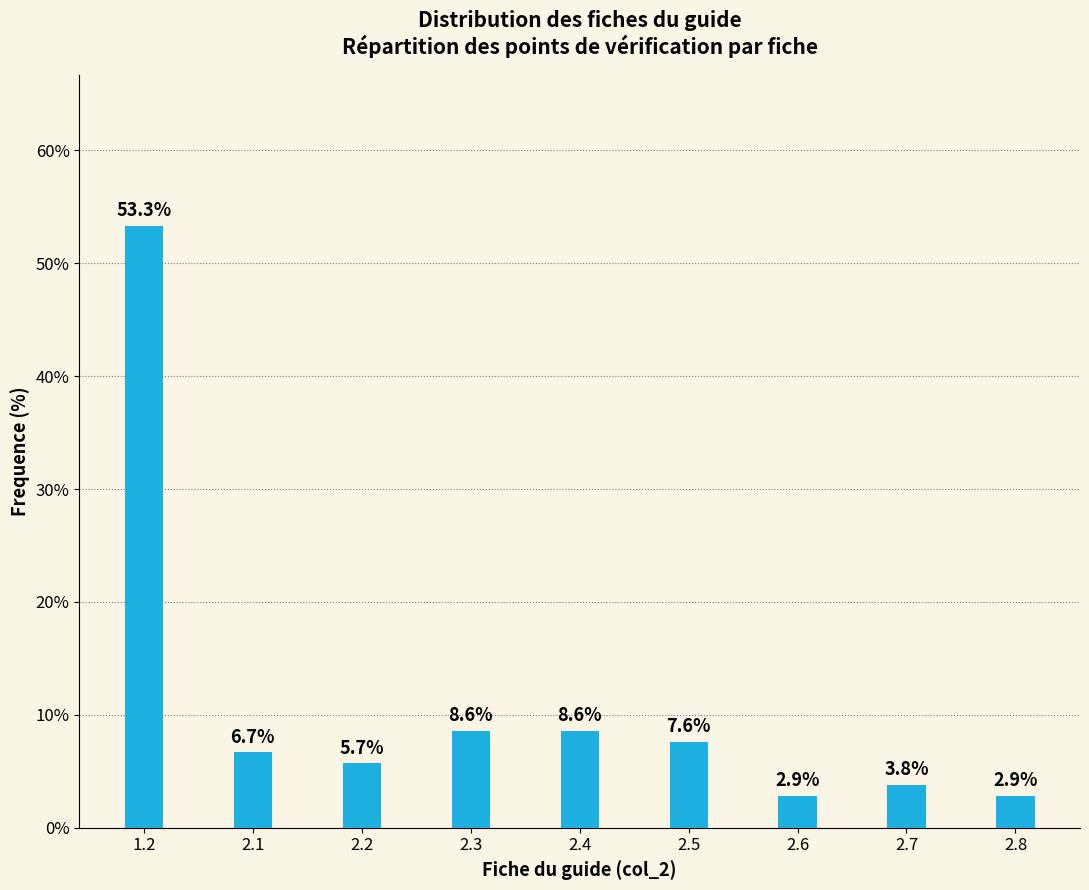

Reading left to right, list all the values displayed in this chart.

53.3	6.7	5.7	8.6	8.6	7.6	2.9	3.8	2.9